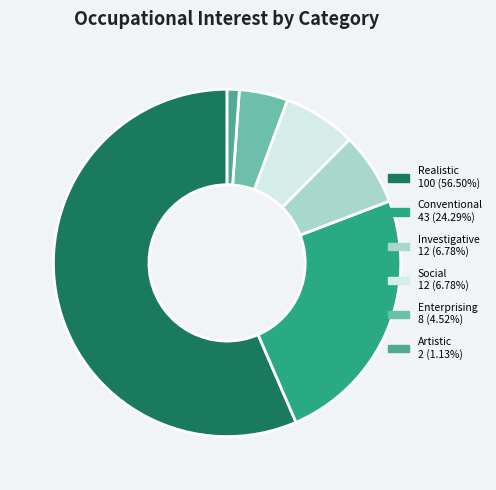

The Conventional slice represents 24% of the pie. True or false?

True